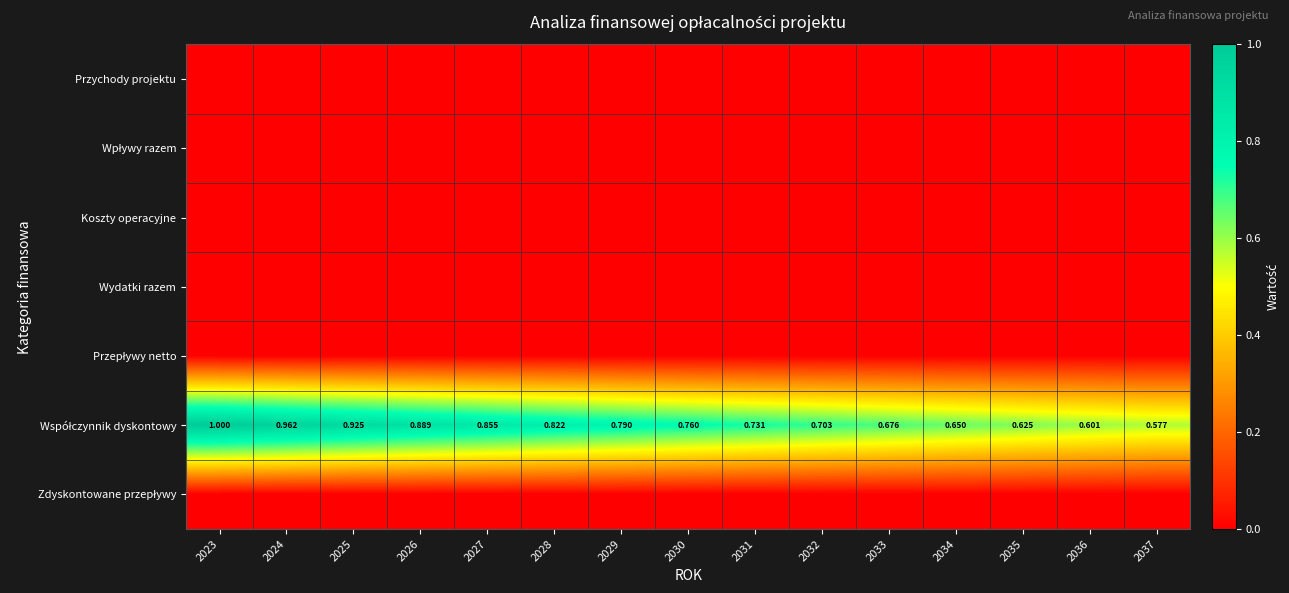

Which series changed the most between 2031 and 2033?

Współczynnik dyskontowy